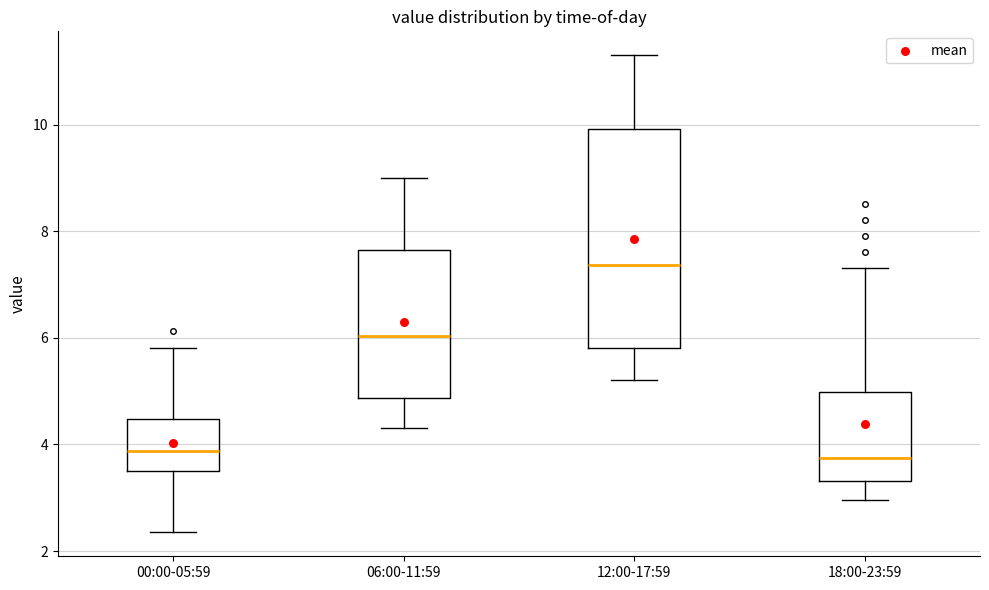

Which box is the tallest, from its lower edge to its upper edge?

12:00-17:59